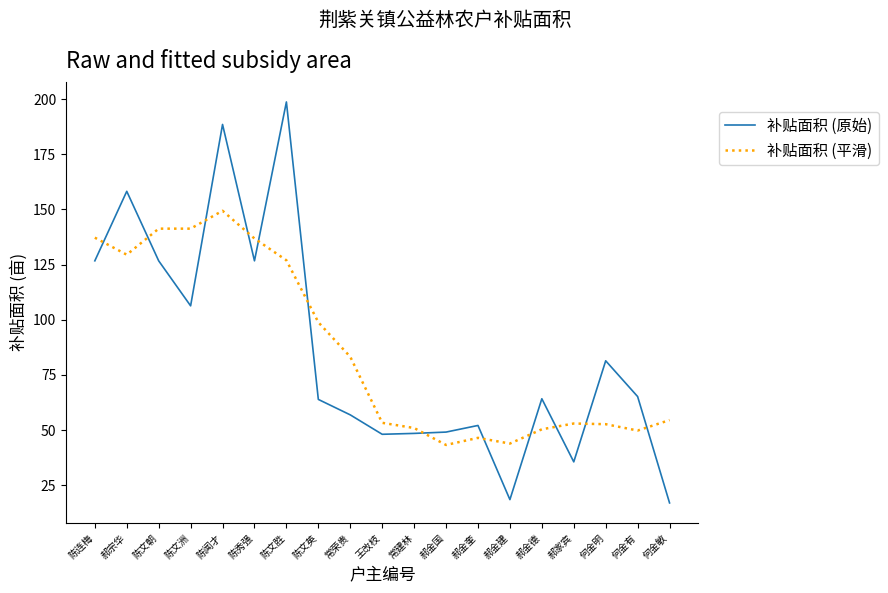

The value of 补贴面积 (原始) at 陈文朝 is 126.7. True or false?

True